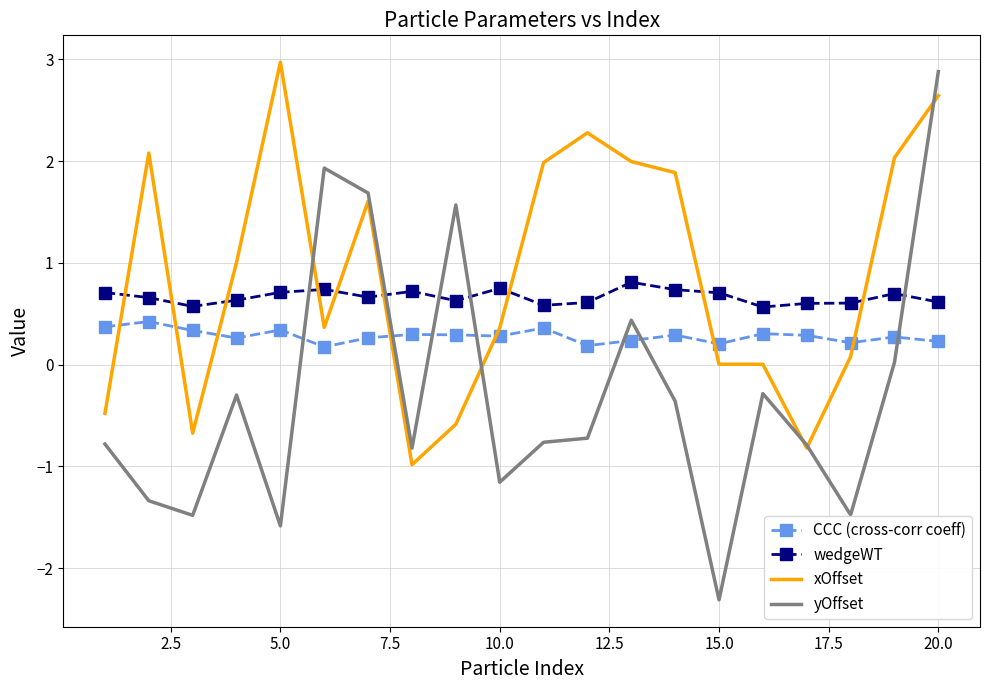

What is the lowest value of the wedgeWT series?

0.6